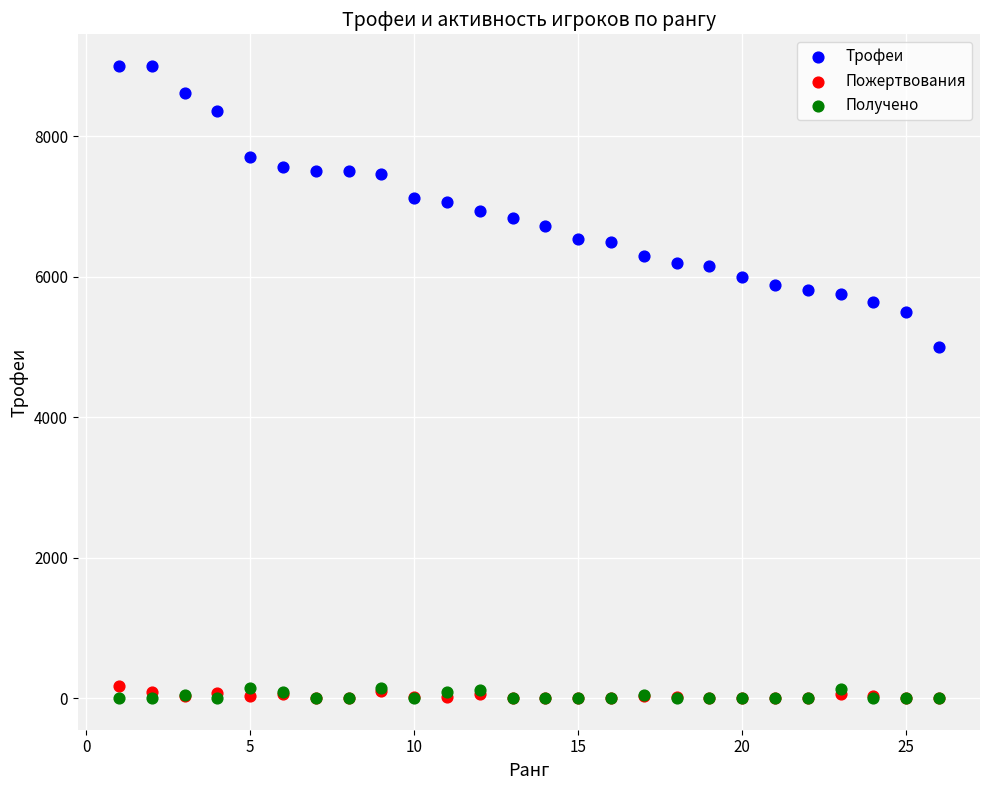

Across all series, what Y value is closest to 4500?

5000